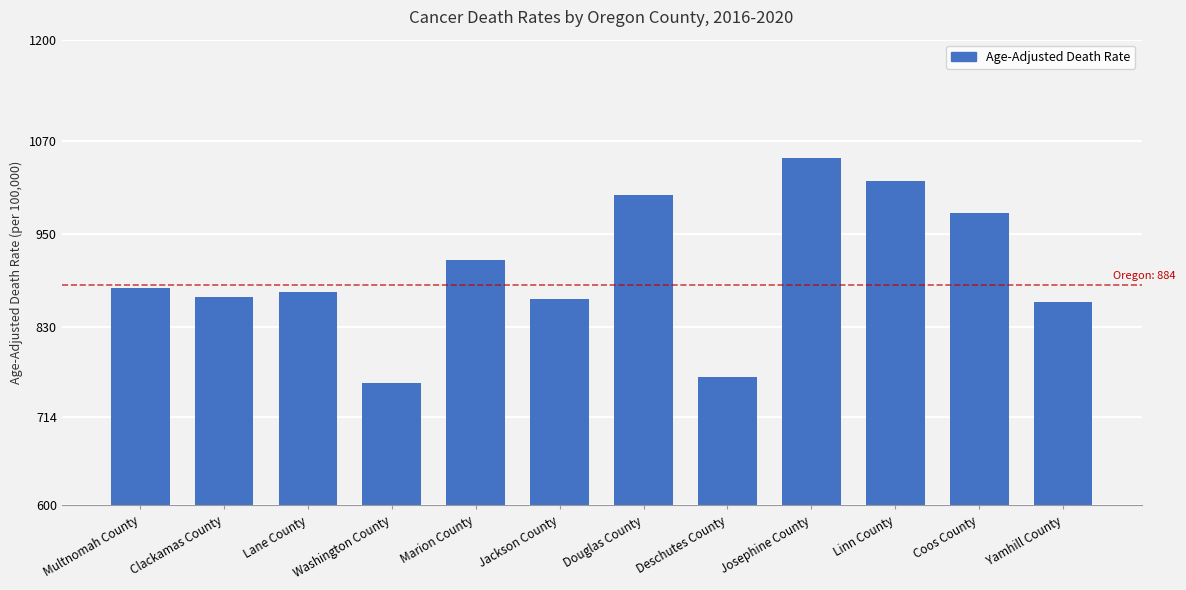

The chart shows a value of 1047.6 at Josephine County. True or false?

True